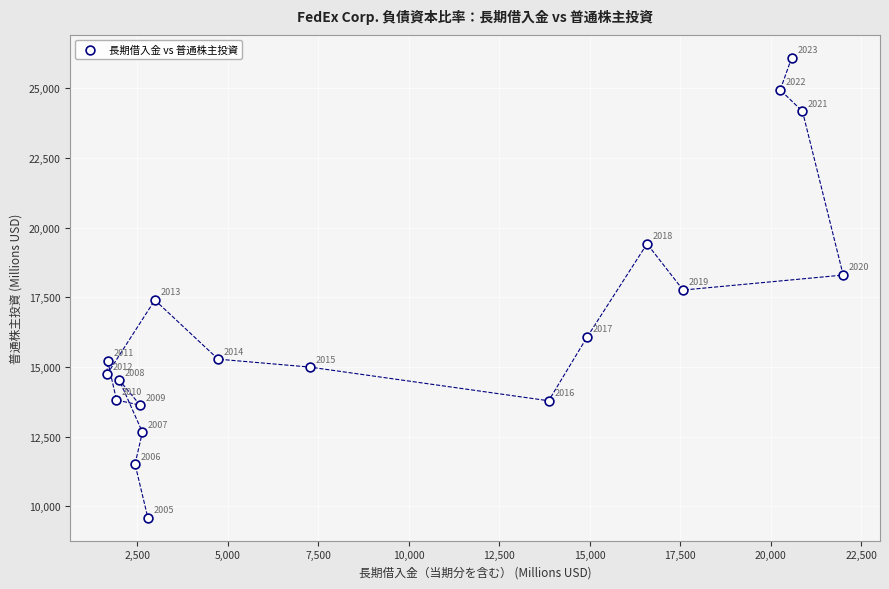

What Y value in the scatter plot is closest to 17838?

17757